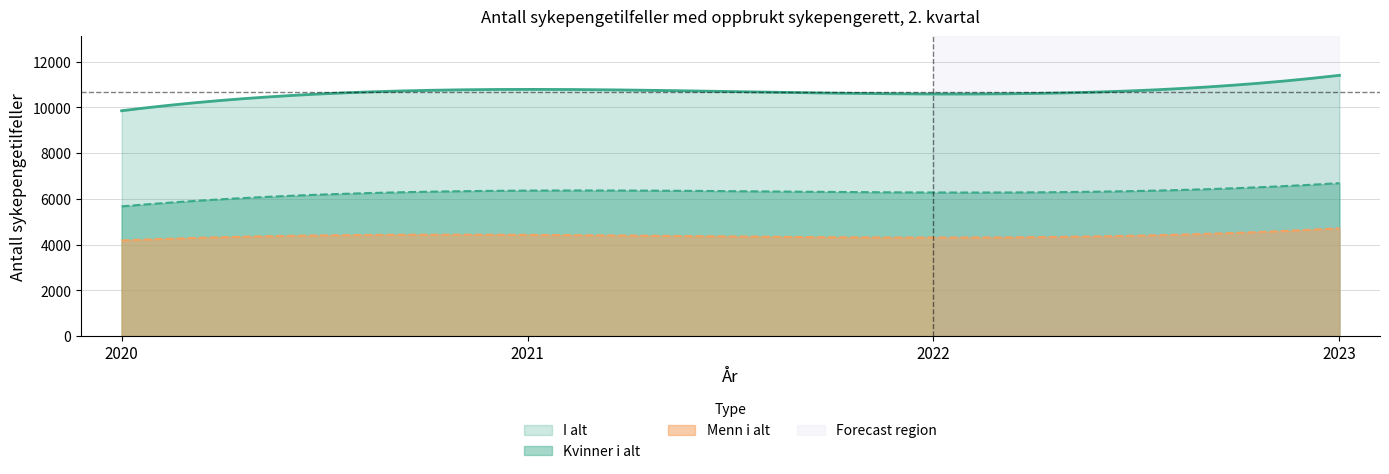

Reading left to right, transcribe all the data shown in this chart.

I alt: 2020=9856	2021=10790	2022=10588	2023=11405
Kvinner i alt: 2020=5674	2021=6363	2022=6280	2023=6689
Menn i alt: 2020=4182	2021=4427	2022=4308	2023=4716